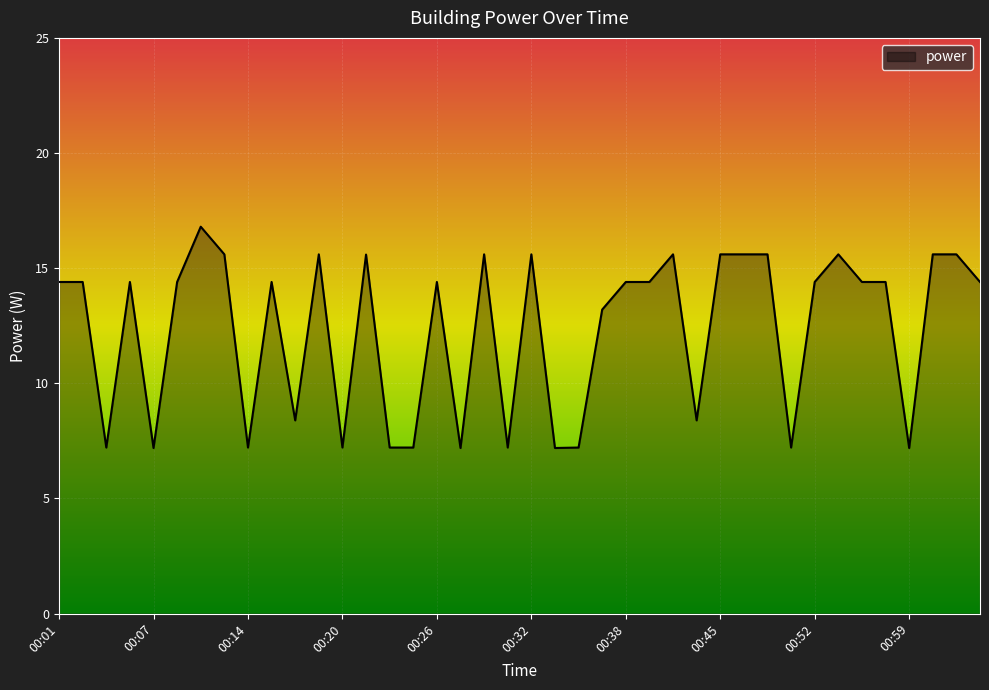

Count the number of values greater than 14.

25